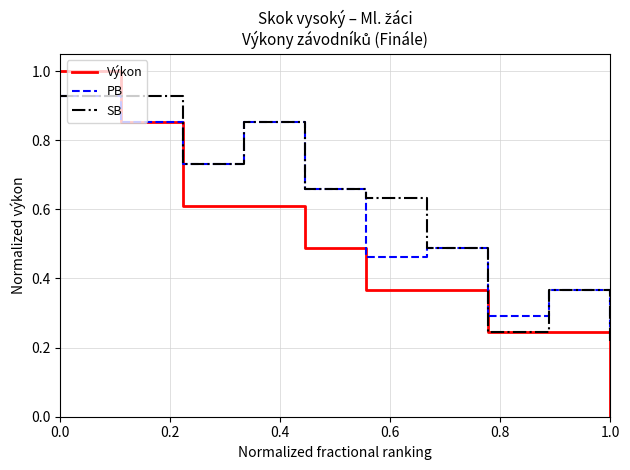

What is the greatest value displayed?

1.0